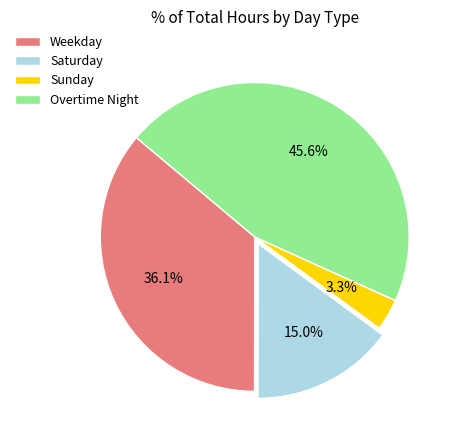

Does any single category account for the majority?

No